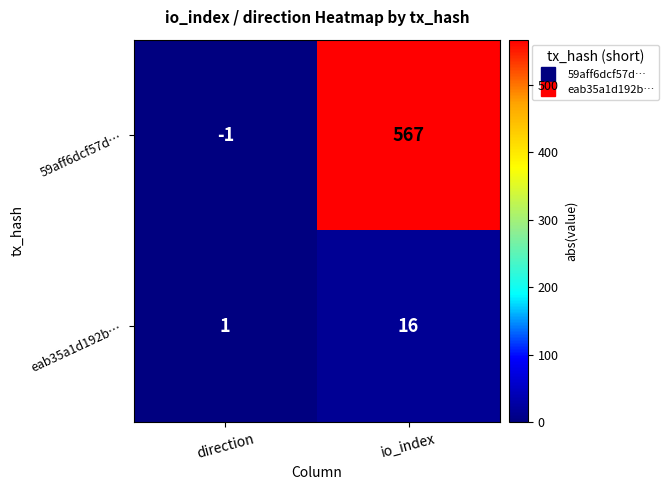

What is the total value across all series at direction?

0